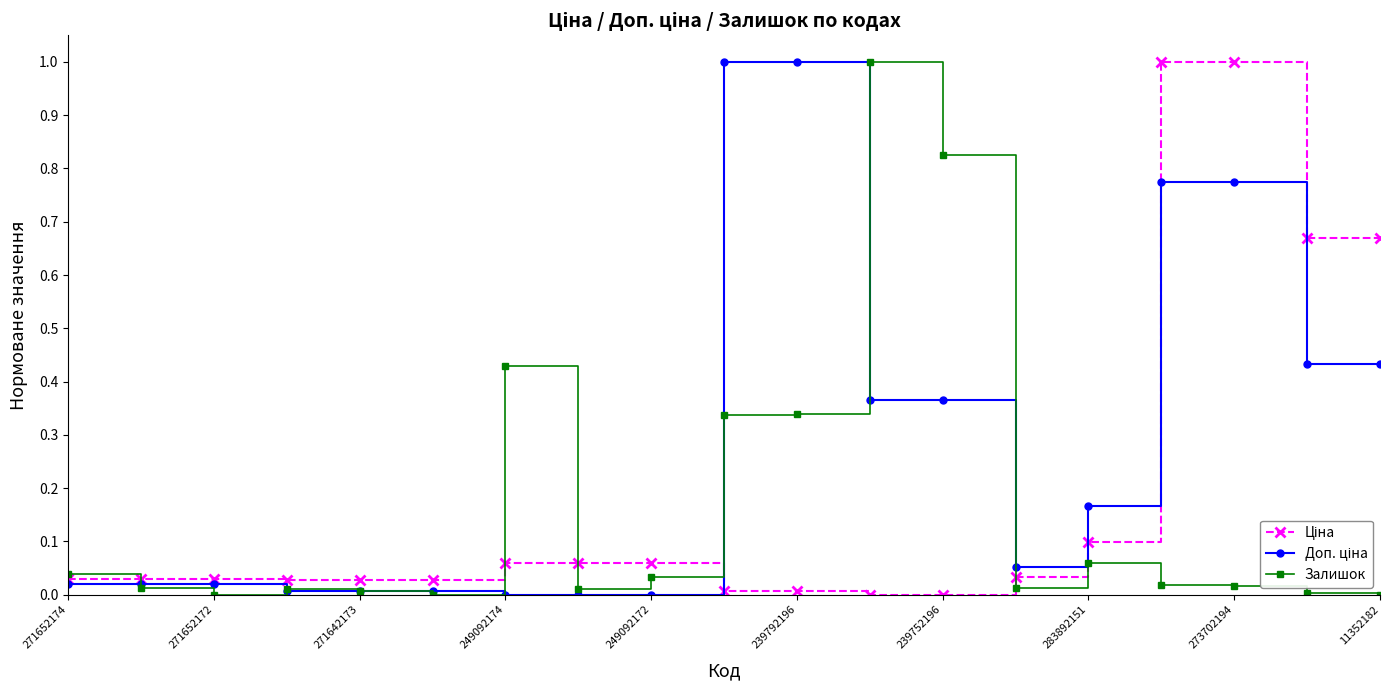

How many distinct data groups are displayed?

3